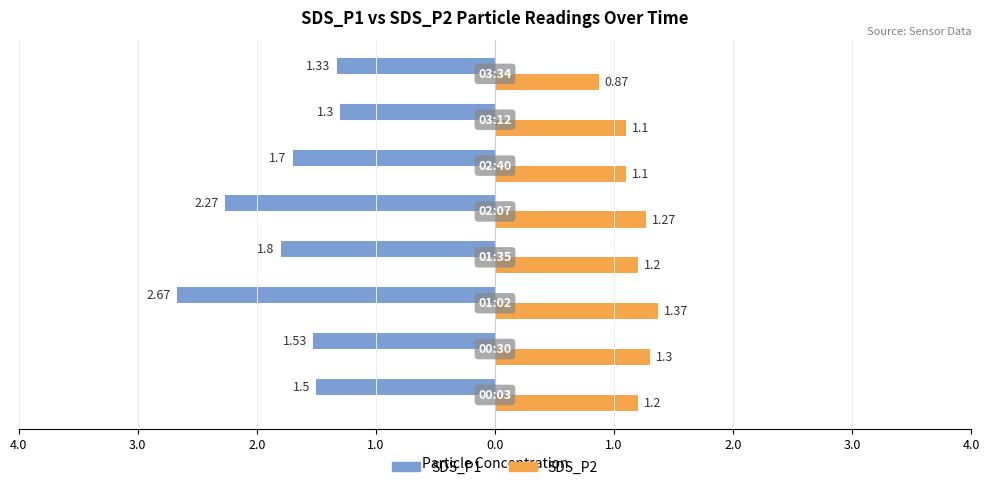

What are all the series names shown in the legend?

SDS_P1, SDS_P2